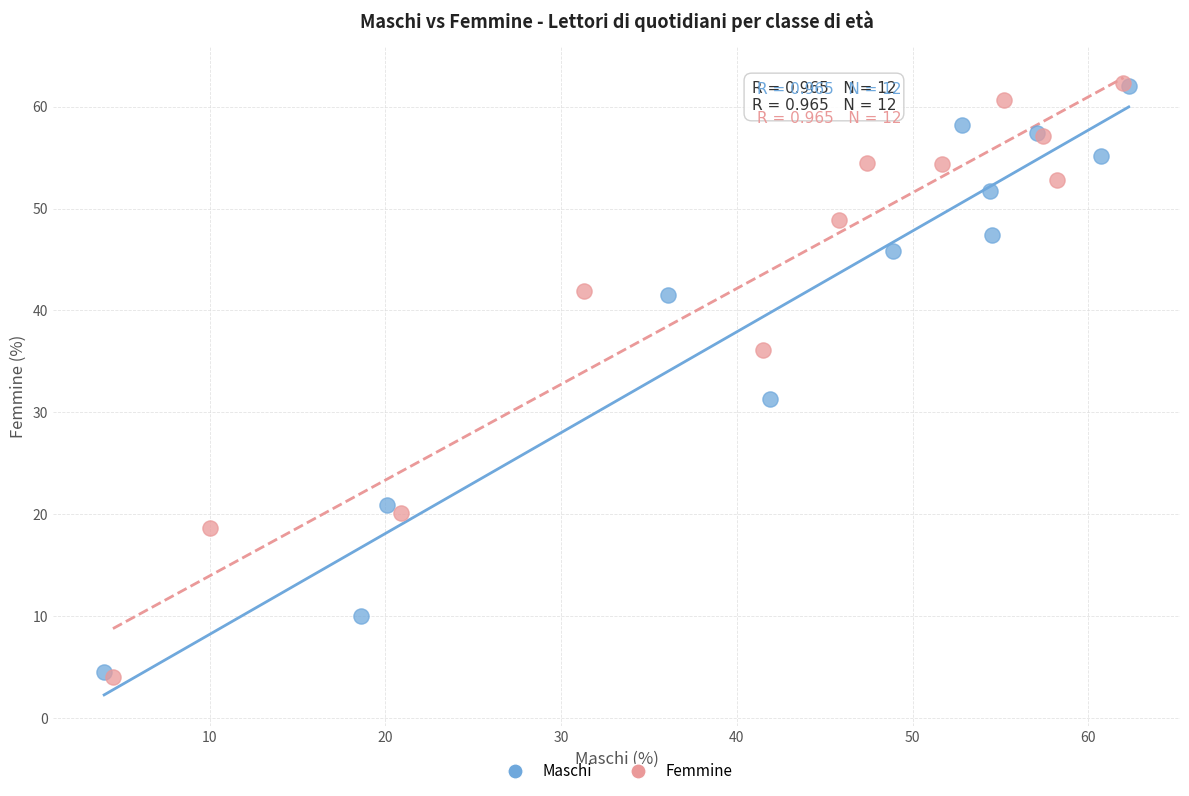

Which series has the largest Y range (max minus min)?

Femmine